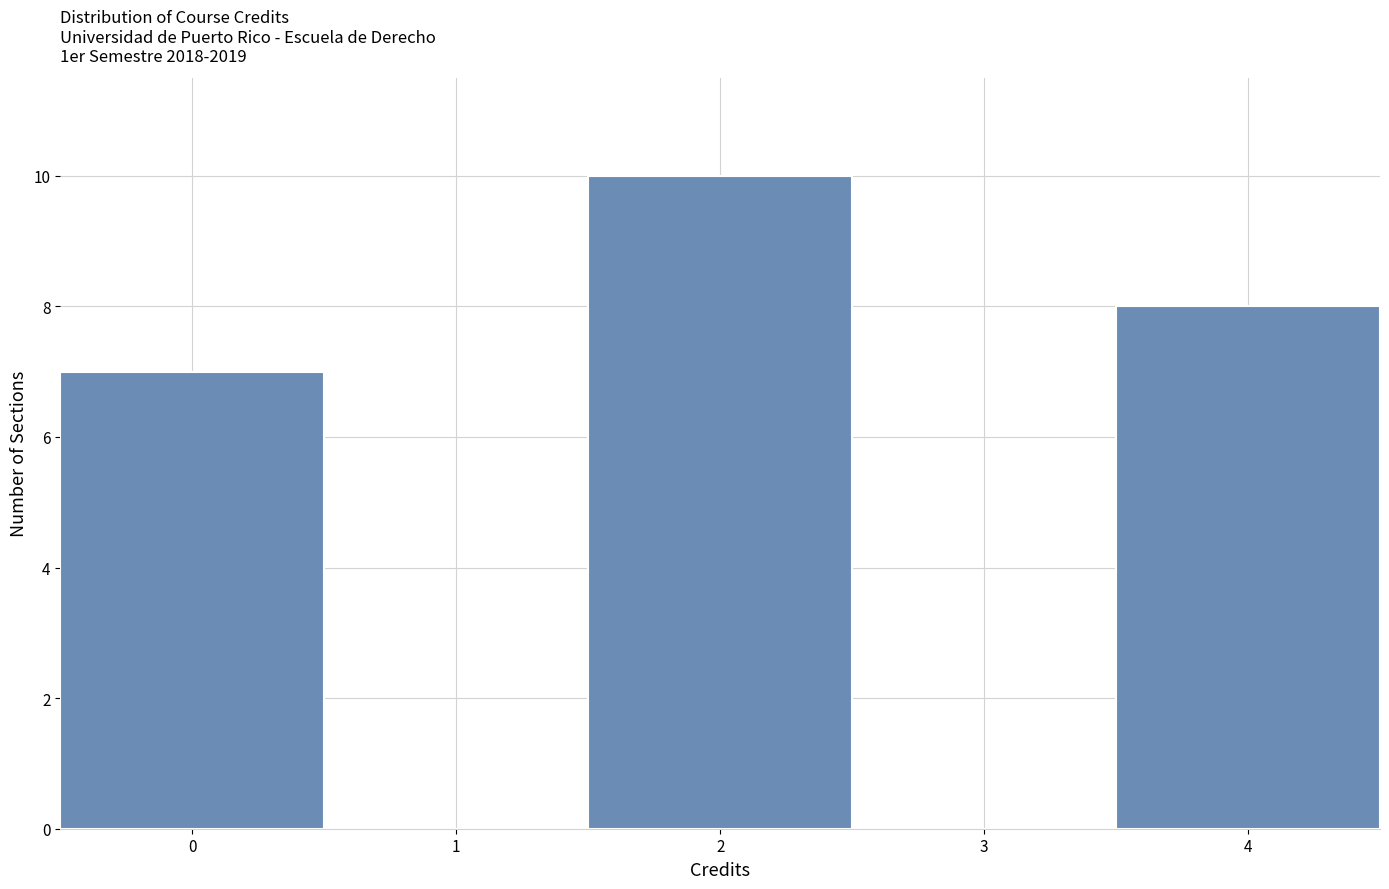

Reading left to right, list every bar in this chart as the range it spans on the x-axis followed by its height. The values are not printed on the chart, so give them approximately, as read against the axis.

-0.5 to 0.5: 7
0.5 to 1.5: 0
1.5 to 2.5: 10
2.5 to 3.5: 0
3.5 to 4.5: 8